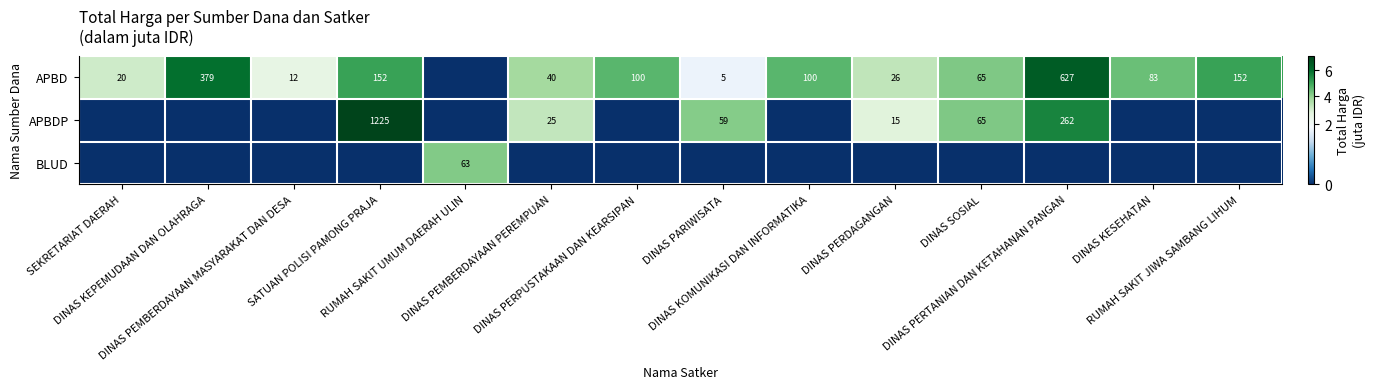

What is the total value across all series at DINAS PERPUSTAKAAN DAN KEARSIPAN?

4.6